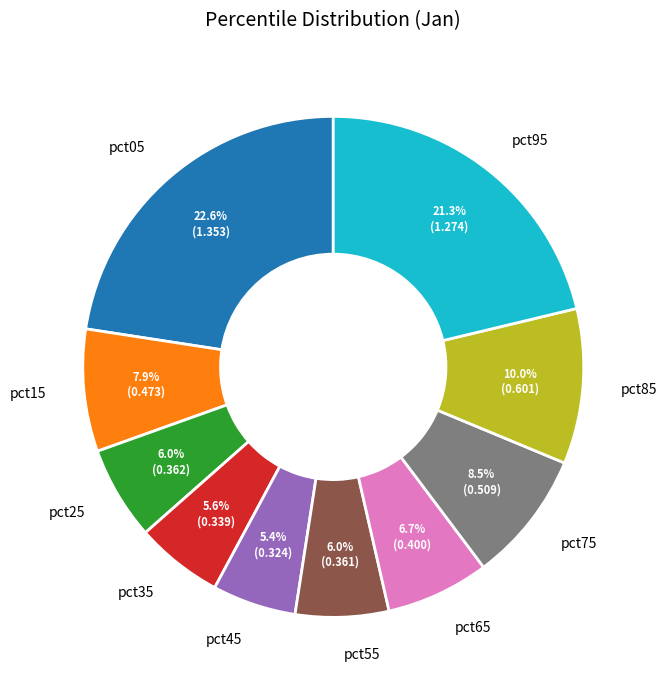

Is there any slice that represents more than half of the pie?

No